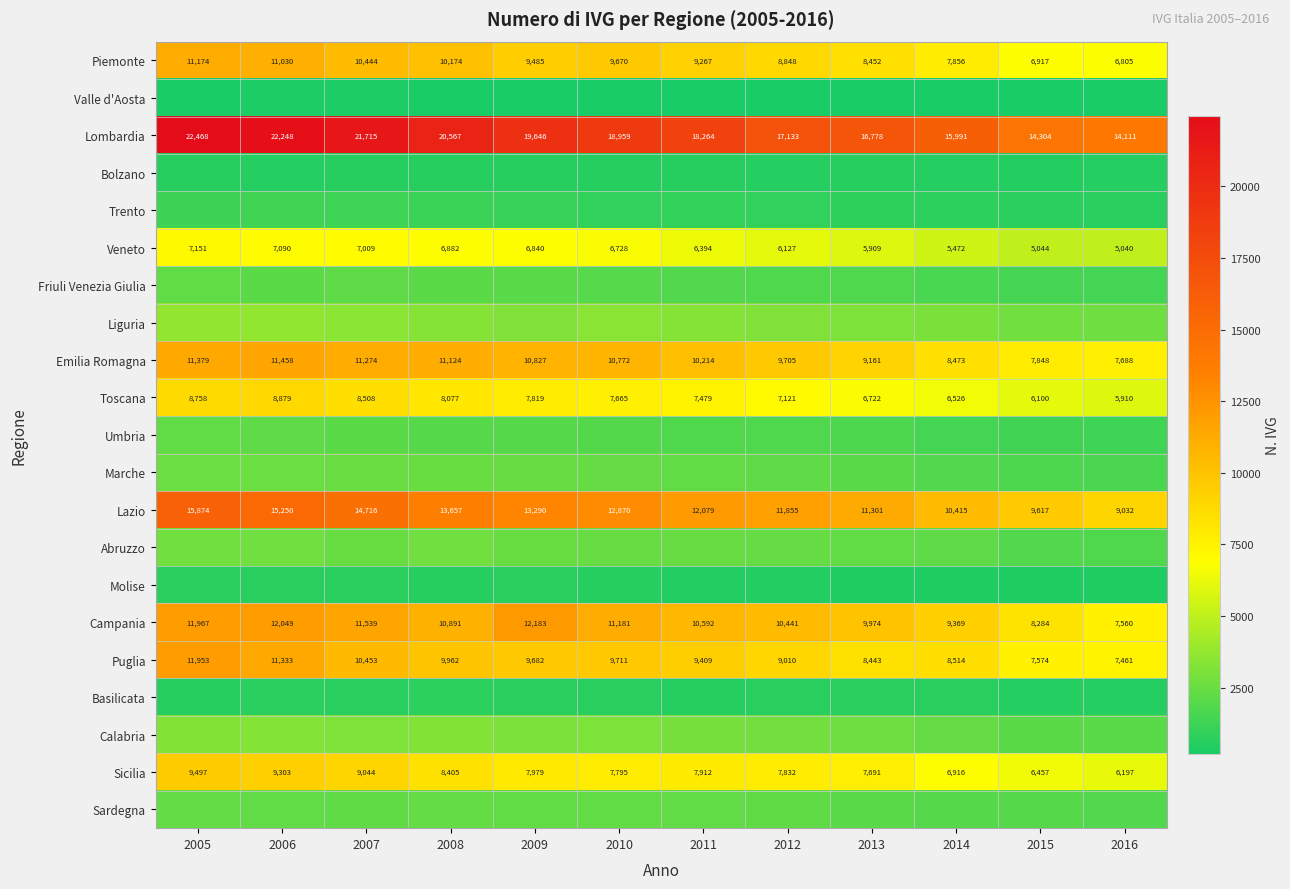

Rank the categories by Puglia value from highest to lowest.

2005, 2006, 2007, 2008, 2010, 2009, 2011, 2012, 2014, 2013, 2015, 2016